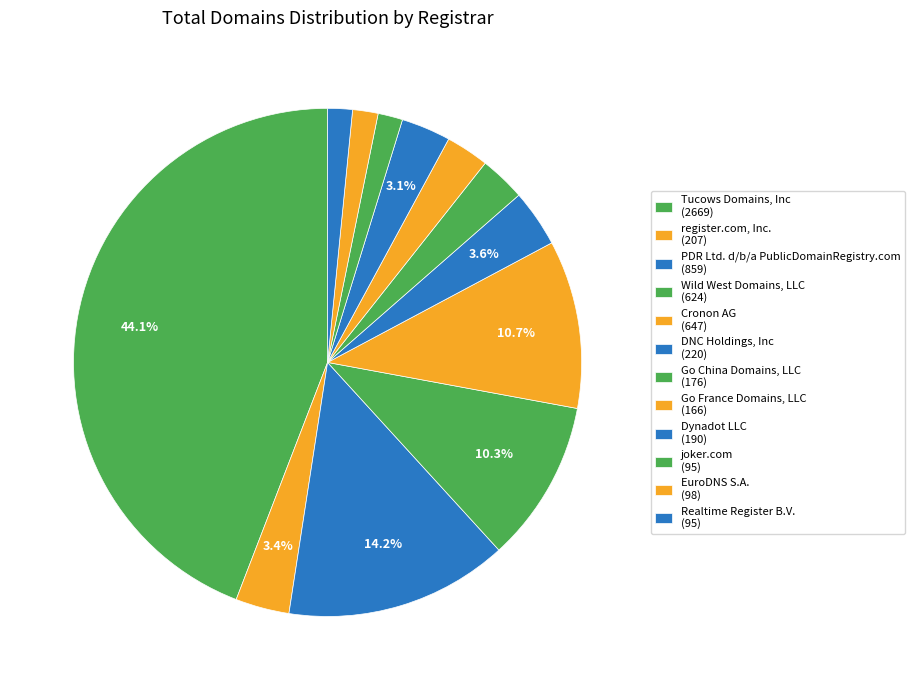

Which has a higher value, Dynadot LLC or EuroDNS S.A.?

Dynadot LLC